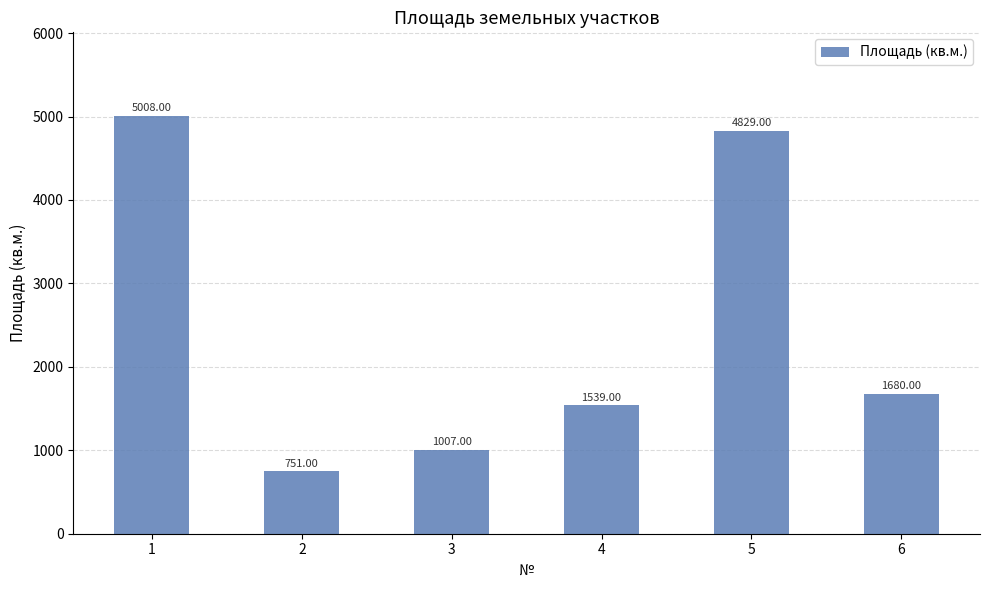

What is the difference between the maximum and second lowest values?

4001